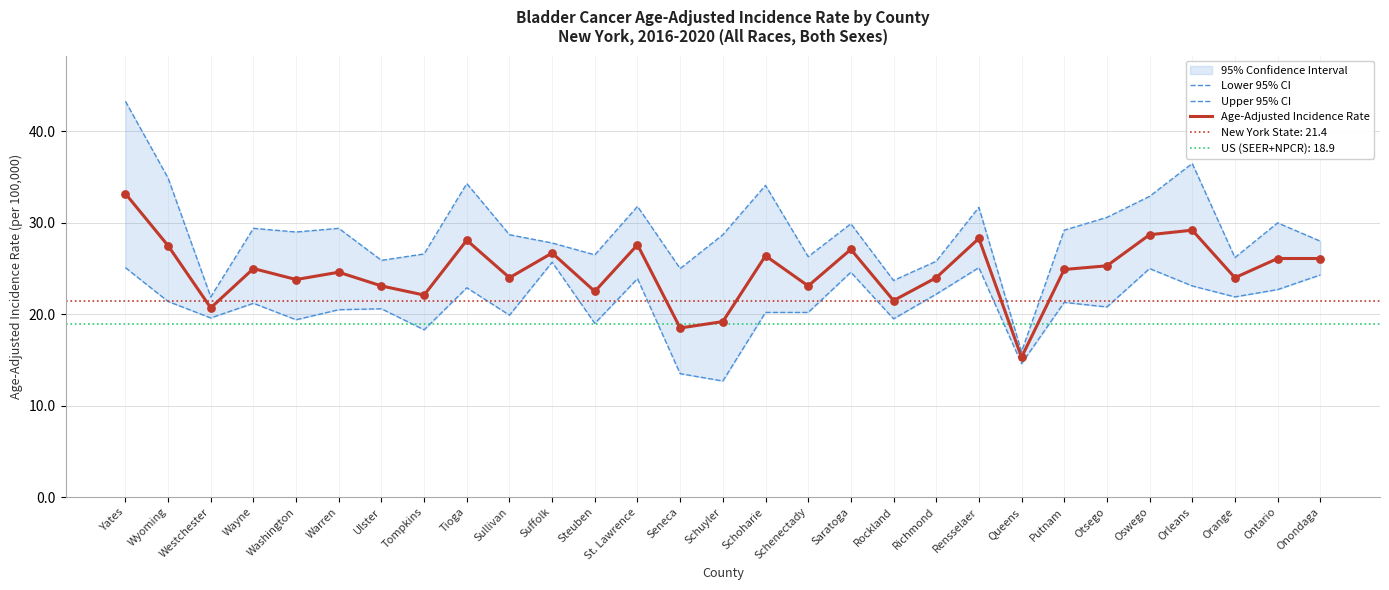

What is the maximum value for Age-Adjusted Incidence Rate?

33.2